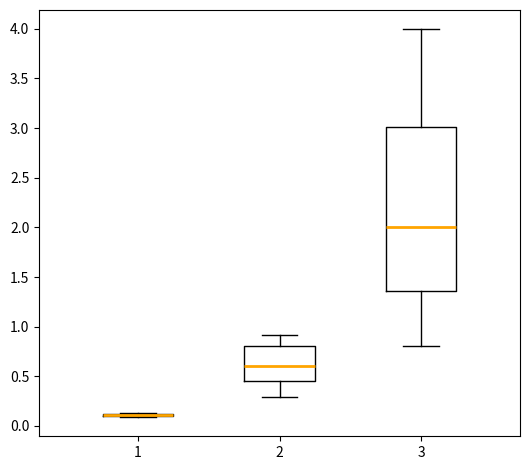

Where does the lower whisker of the box at x = 2 end on the y-axis? The values are not printed on the chart, so give them approximately, as read against the axis.

0.30